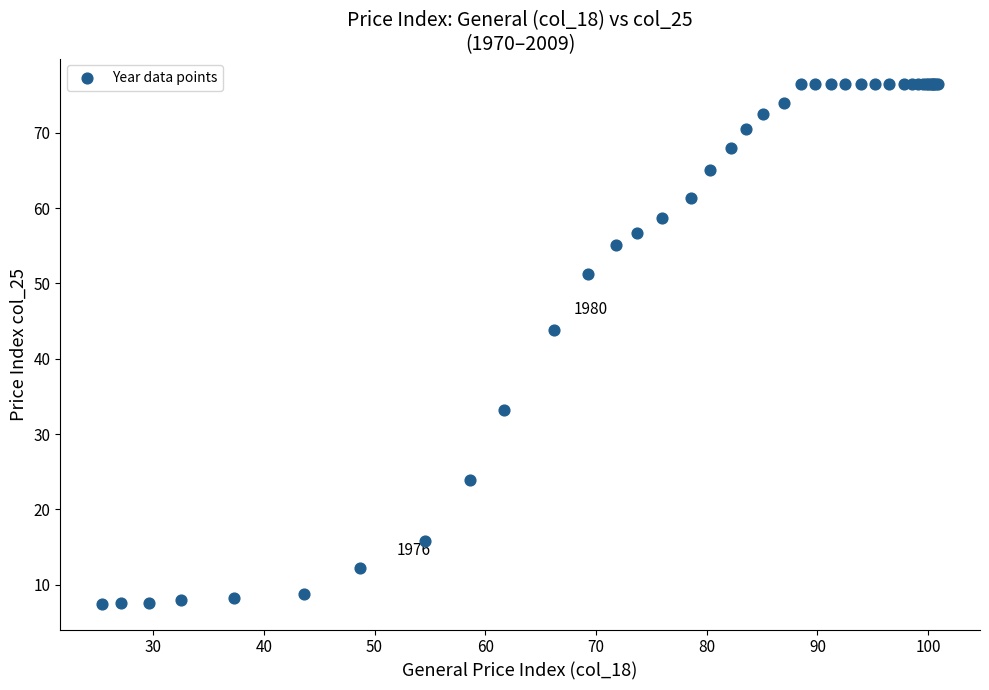

What Y value in the scatter plot is closest to 41?

43.8